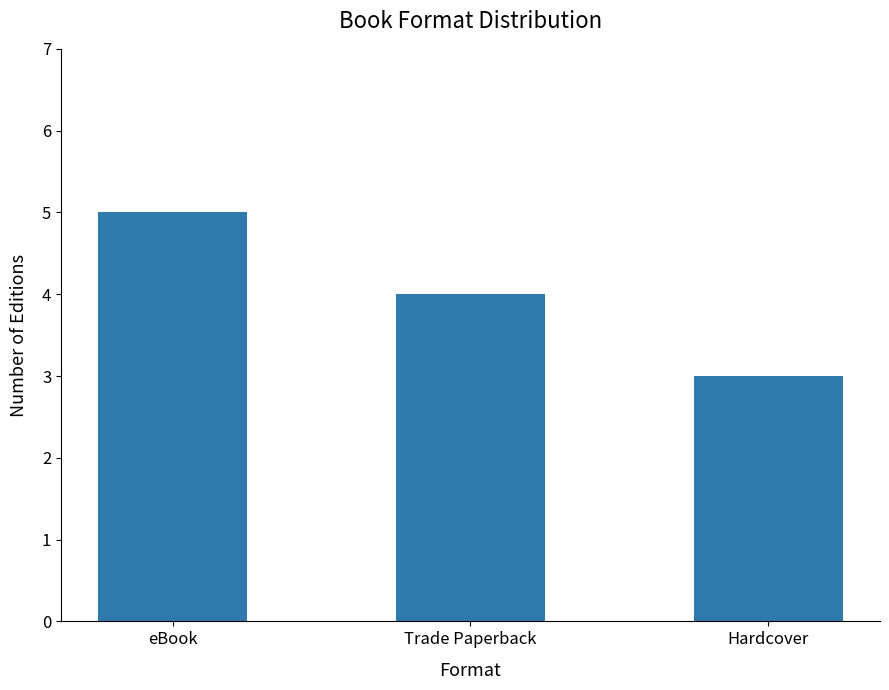

Reading left to right, transcribe all the data shown in this chart.

5	4	3